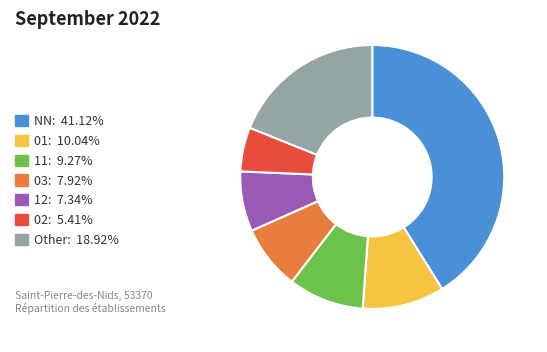

Is it true that 12 is 21% of the pie?

False